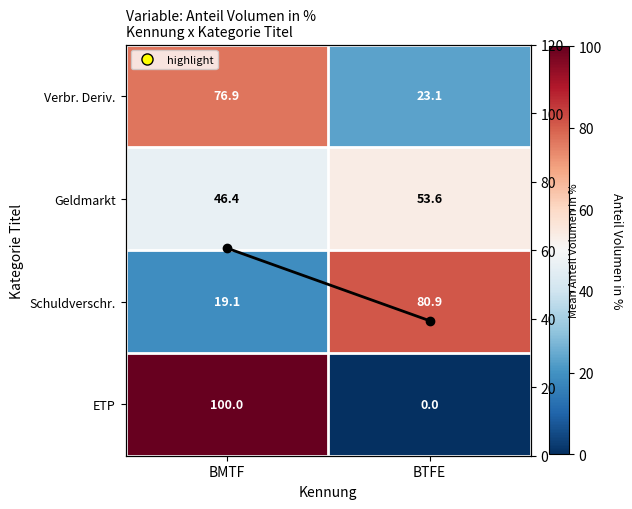

What is the spread (max minus min) of values at BMTF?

80.9